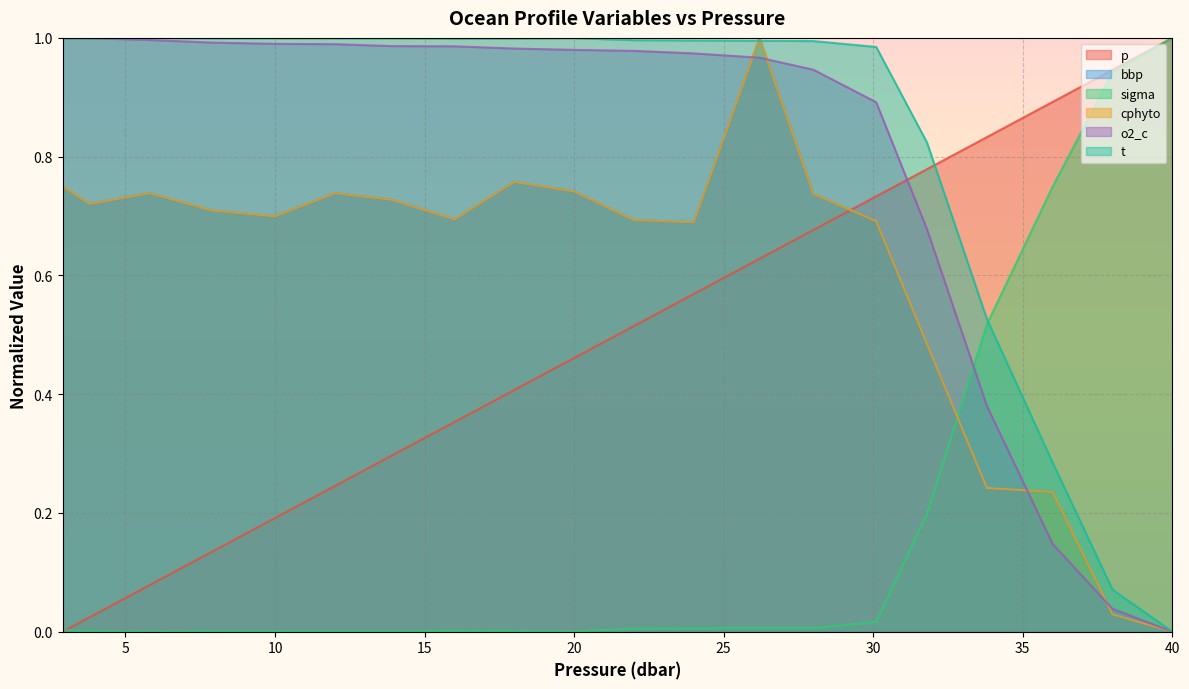

Reading left to right, what are all the values shown in this chart?

p: 2.9=0.0	3.8=0.0	5.8=0.1	7.9=0.1	10.0=0.2	12.0=0.2	13.9=0.3	16.0=0.4	18.0=0.4	20.0=0.5	22.0=0.5	24.0=0.6	26.2=0.6	28.0=0.7	30.1=0.7	31.8=0.8	33.8=0.8	36.0=0.9	38.0=0.9	40.0=1.0
bbp: 2.9=0.8	3.8=0.7	5.8=0.7	7.9=0.7	10.0=0.7	12.0=0.7	13.9=0.7	16.0=0.7	18.0=0.8	20.0=0.7	22.0=0.7	24.0=0.7	26.2=1.0	28.0=0.7	30.1=0.7	31.8=0.5	33.8=0.2	36.0=0.2	38.0=0.0	40.0=0.0
sigma: 2.9=0.0	3.8=0.0	5.8=0.0	7.9=0.0	10.0=0.0	12.0=0.0	13.9=0.0	16.0=0.0	18.0=0.0	20.0=0.0	22.0=0.0	24.0=0.0	26.2=0.0	28.0=0.0	30.1=0.0	31.8=0.2	33.8=0.5	36.0=0.7	38.0=0.9	40.0=1.0
cphyto: 2.9=0.8	3.8=0.7	5.8=0.7	7.9=0.7	10.0=0.7	12.0=0.7	13.9=0.7	16.0=0.7	18.0=0.8	20.0=0.7	22.0=0.7	24.0=0.7	26.2=1.0	28.0=0.7	30.1=0.7	31.8=0.5	33.8=0.2	36.0=0.2	38.0=0.0	40.0=0.0
o2_c: 2.9=1.0	3.8=1.0	5.8=1.0	7.9=1.0	10.0=1.0	12.0=1.0	13.9=1.0	16.0=1.0	18.0=1.0	20.0=1.0	22.0=1.0	24.0=1.0	26.2=1.0	28.0=0.9	30.1=0.9	31.8=0.7	33.8=0.4	36.0=0.1	38.0=0.0	40.0=0.0
t: 2.9=1.0	3.8=1.0	5.8=1.0	7.9=1.0	10.0=1.0	12.0=1.0	13.9=1.0	16.0=1.0	18.0=1.0	20.0=1.0	22.0=1.0	24.0=1.0	26.2=1.0	28.0=1.0	30.1=1.0	31.8=0.8	33.8=0.5	36.0=0.3	38.0=0.1	40.0=0.0